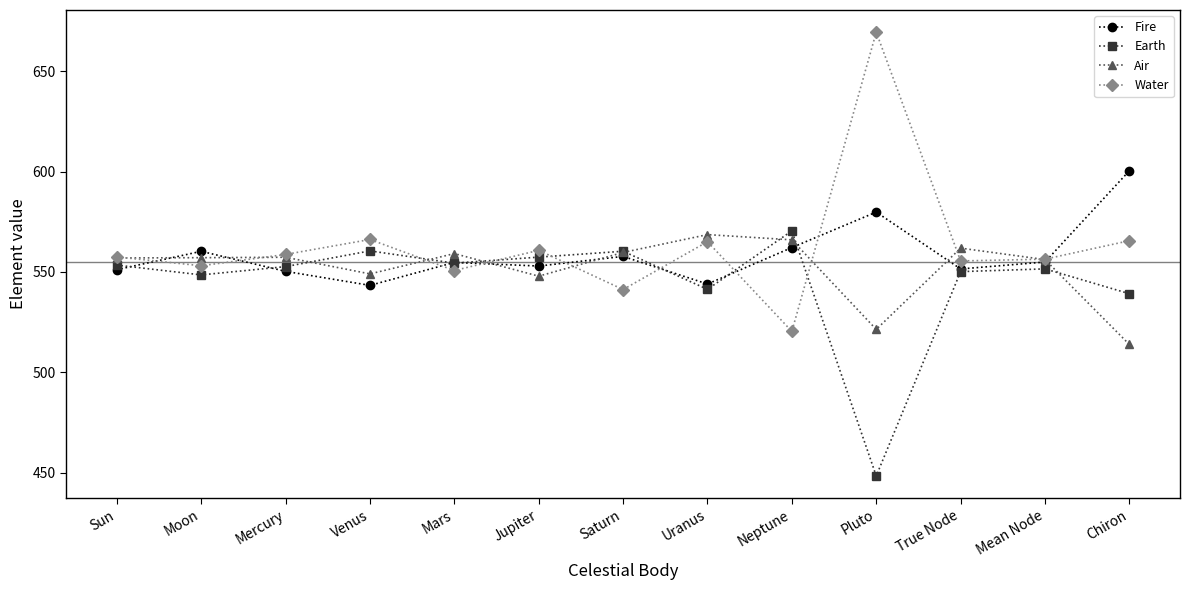

True or false: Fire and Water cross at least once.

True